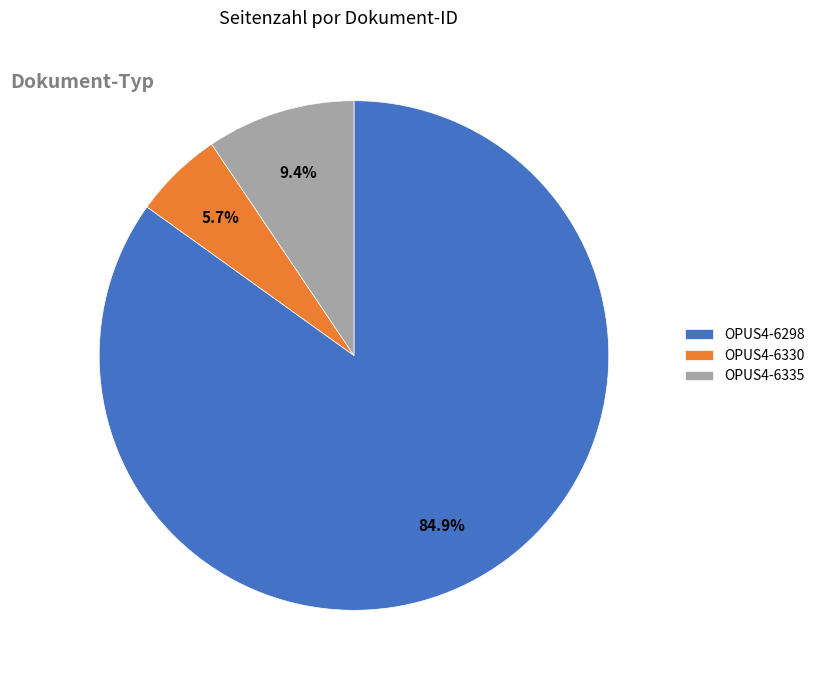

Between OPUS4-6298 and OPUS4-6335, which is larger?

OPUS4-6298